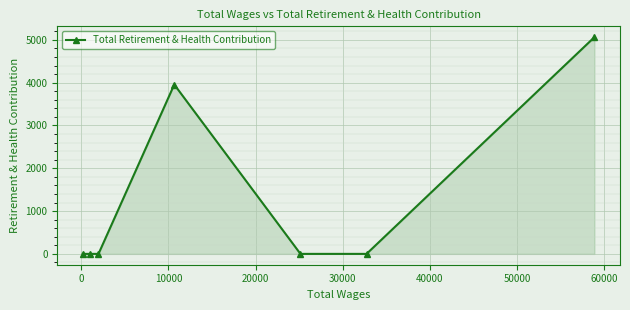

True or false: there are more than 2 points higher than both neighbors.

False